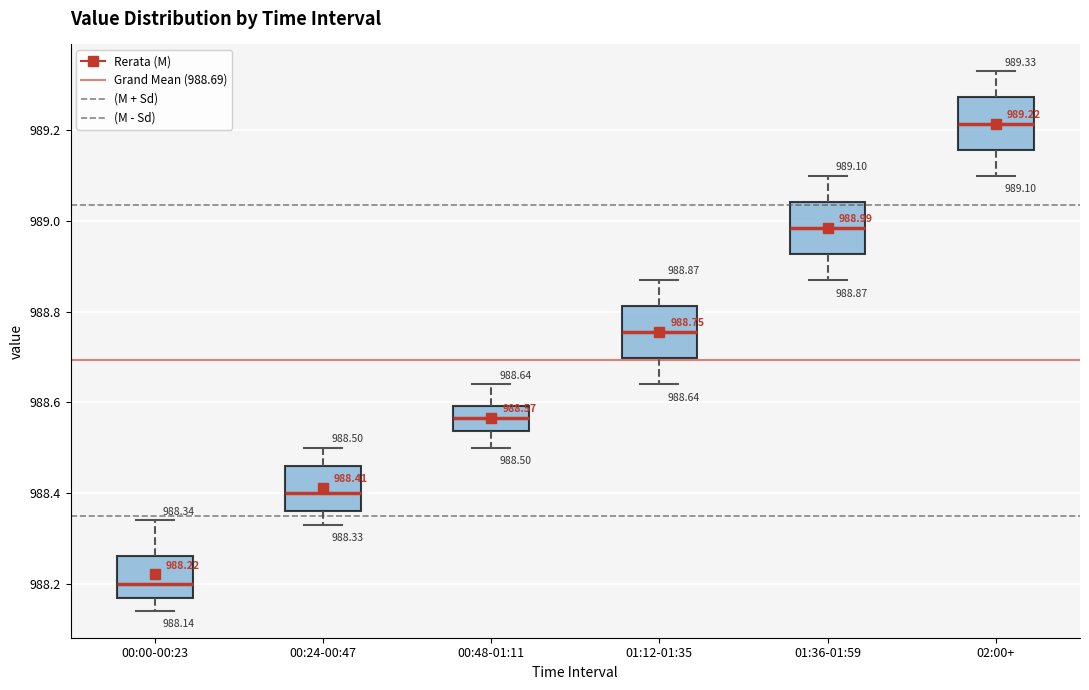

Which box's median line is the lowest?

00:00-00:23